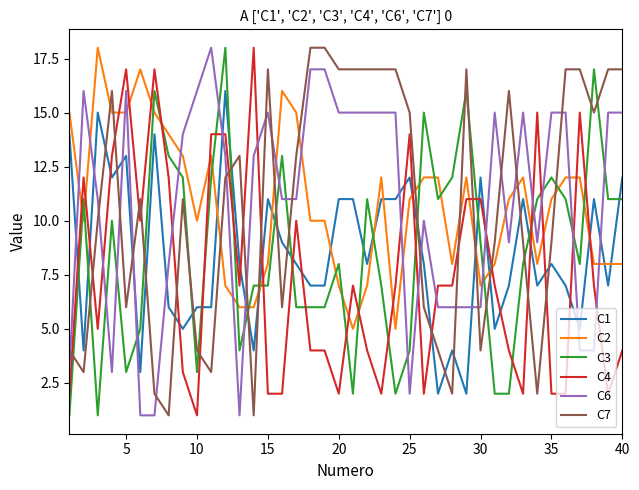

Which series ends up on top after the final intersection of C2 and C1?

C1